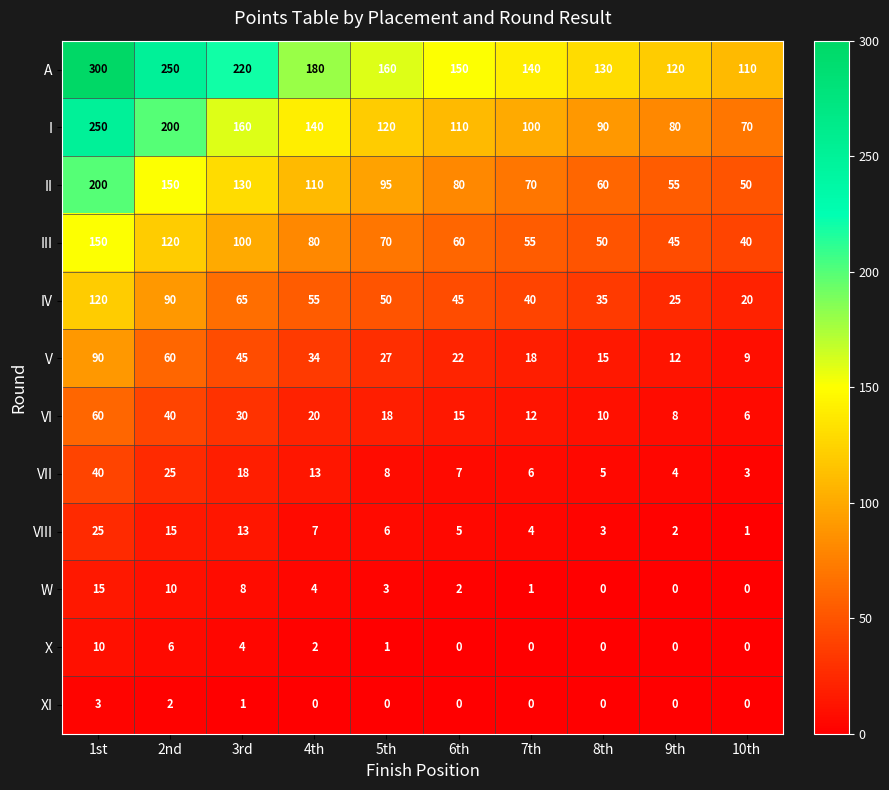

What is the difference between the maximum and minimum values in the III series?

110